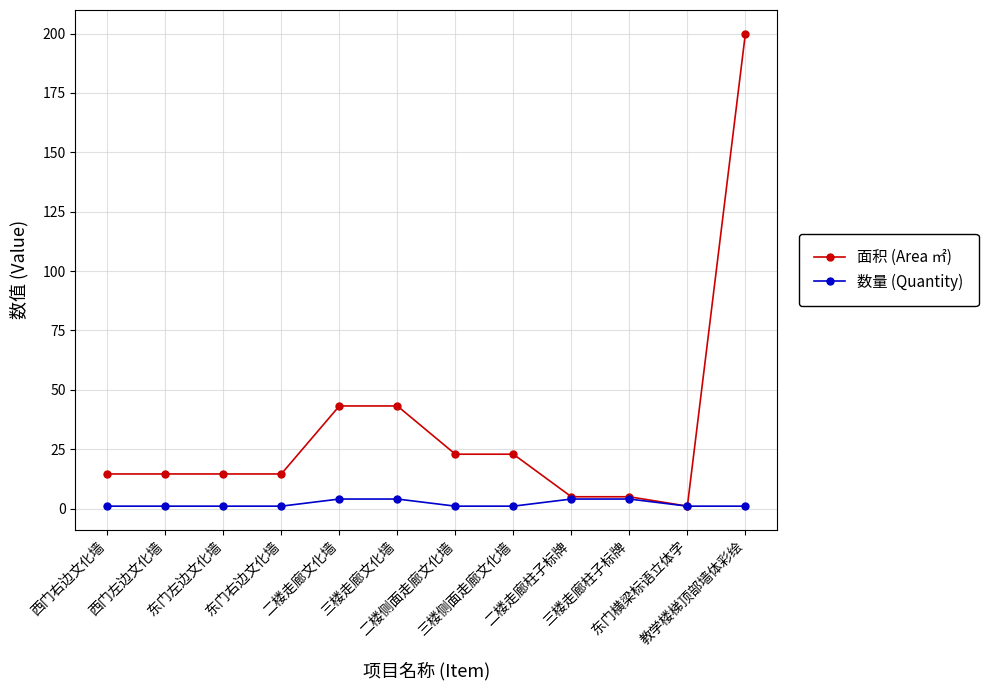

The value of 面积 (Area ㎡) at 西门左边文化墙 is 6.9. True or false?

False